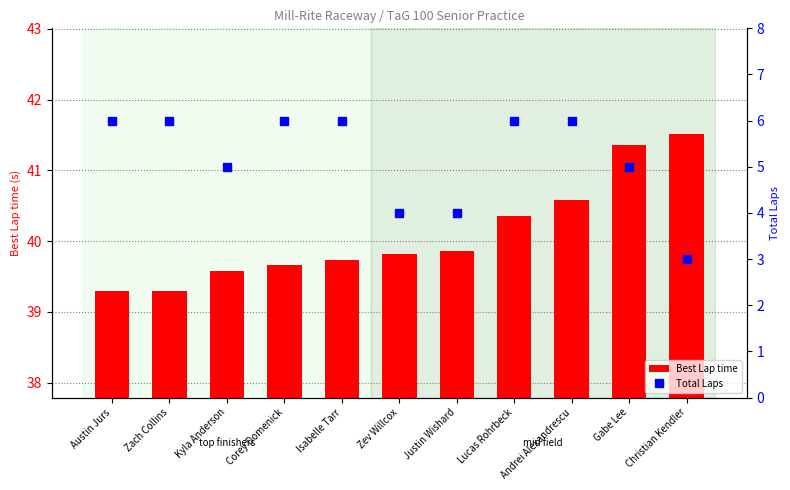

Which series changed the most between Kyla Anderson and Lucas Rohrbeck?

Total Laps